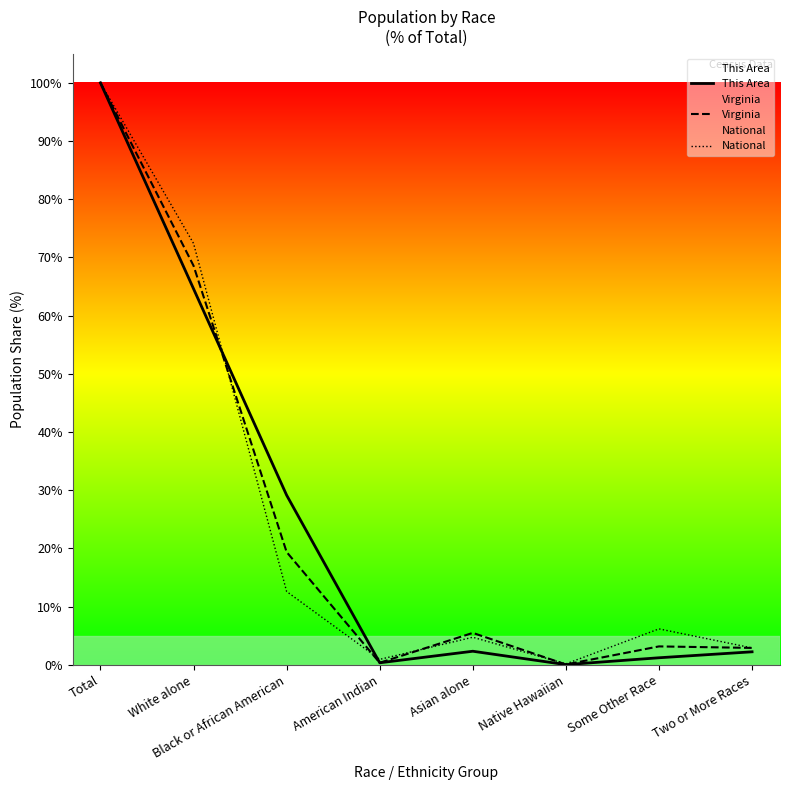

Does the chart display data point markers on the line(s)?

No